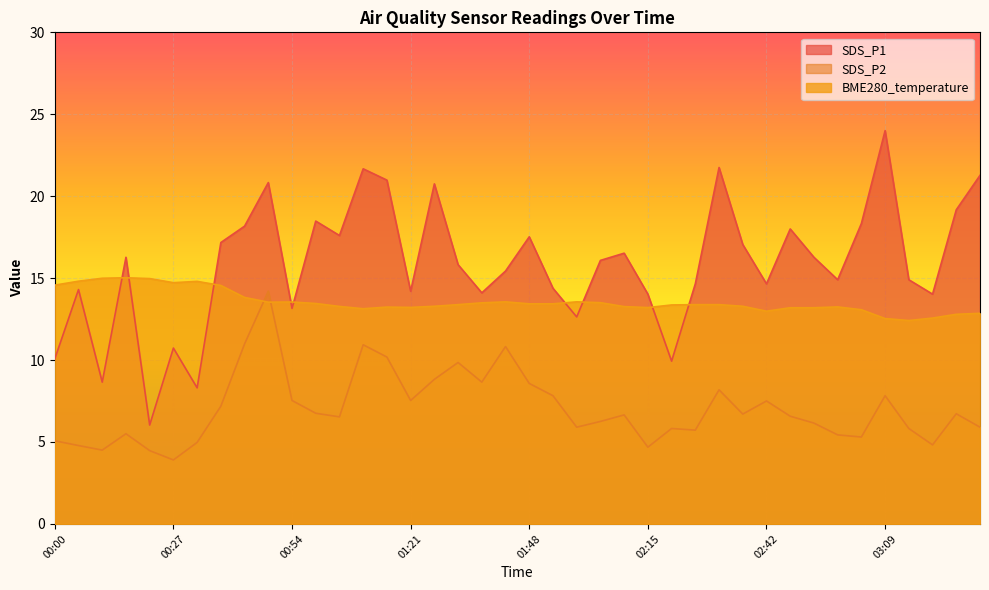

True or false: BME280_temperature and SDS_P2 intersect in this chart.

True